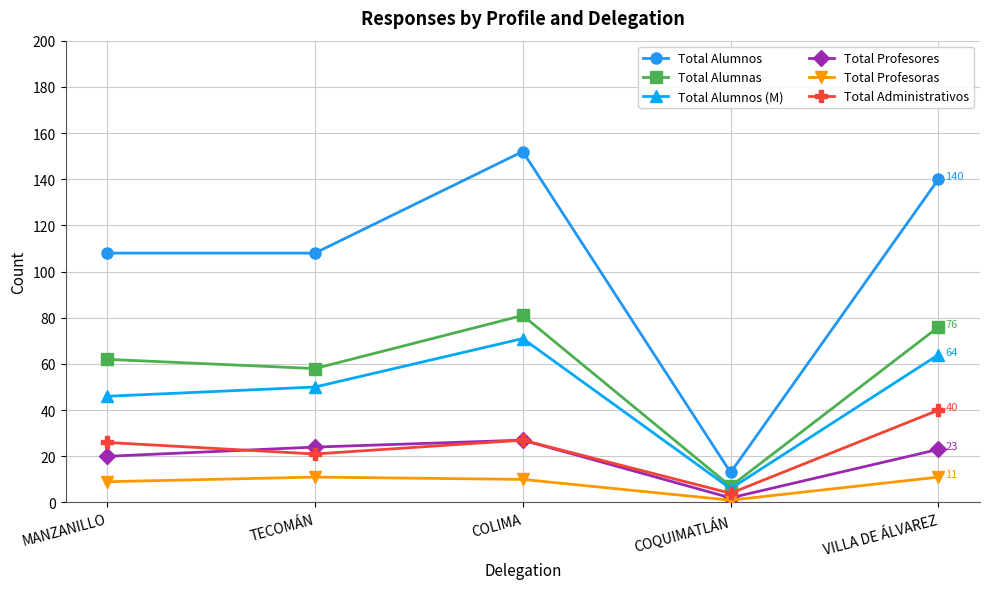

How many data points in Total Administrativos are less than 26?

2